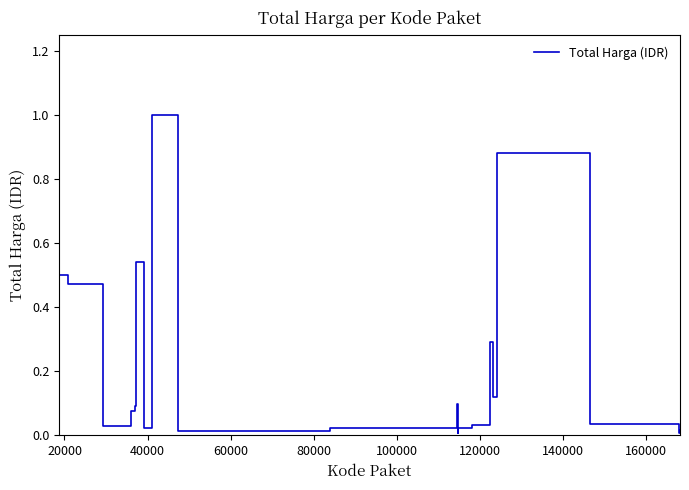

What is the average value?

0.2